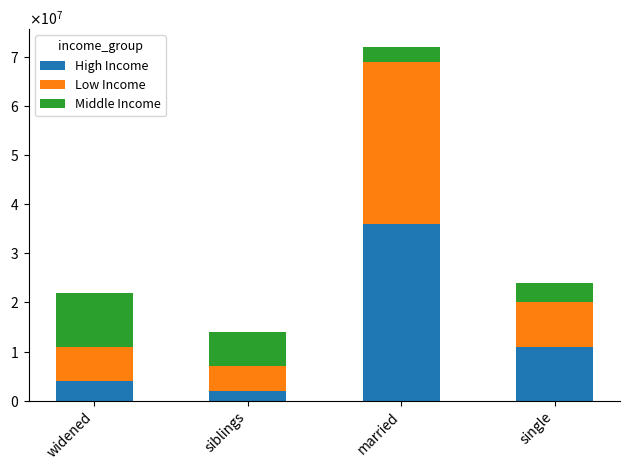

What is the difference between the maximum and minimum values in the High Income series?

34000000